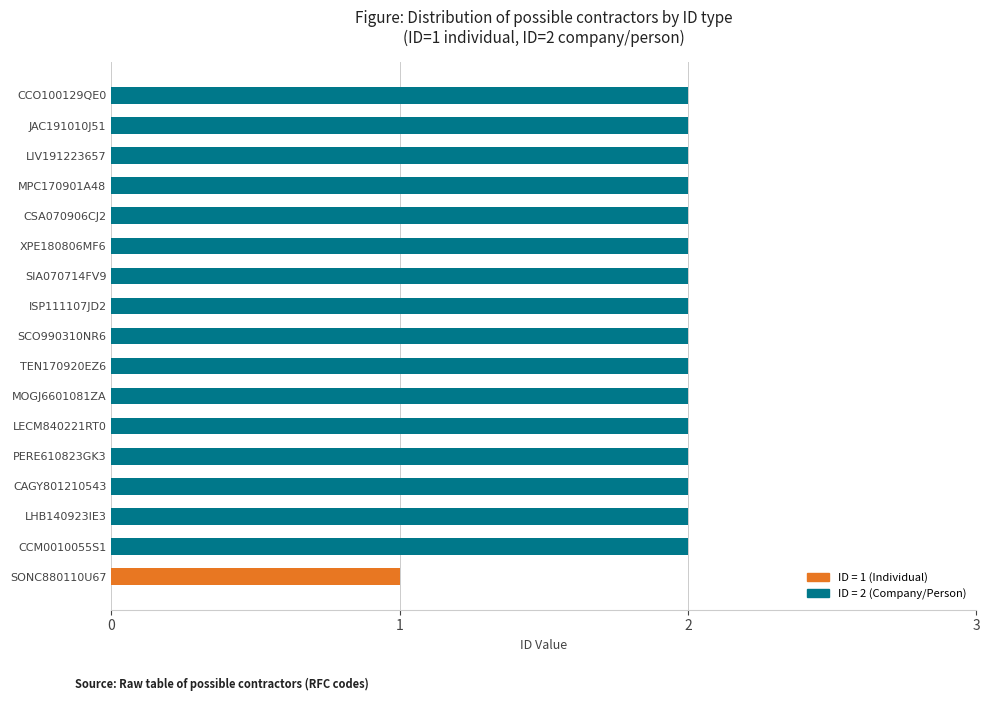

The value at CAGY801210543 is 3. True or false?

False